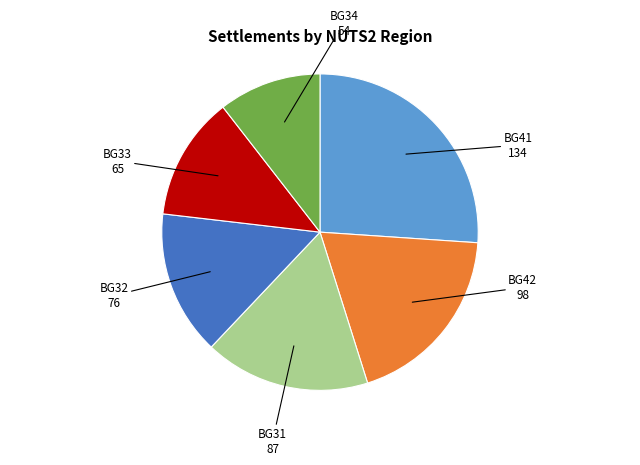

Which slice is the largest?

BG41